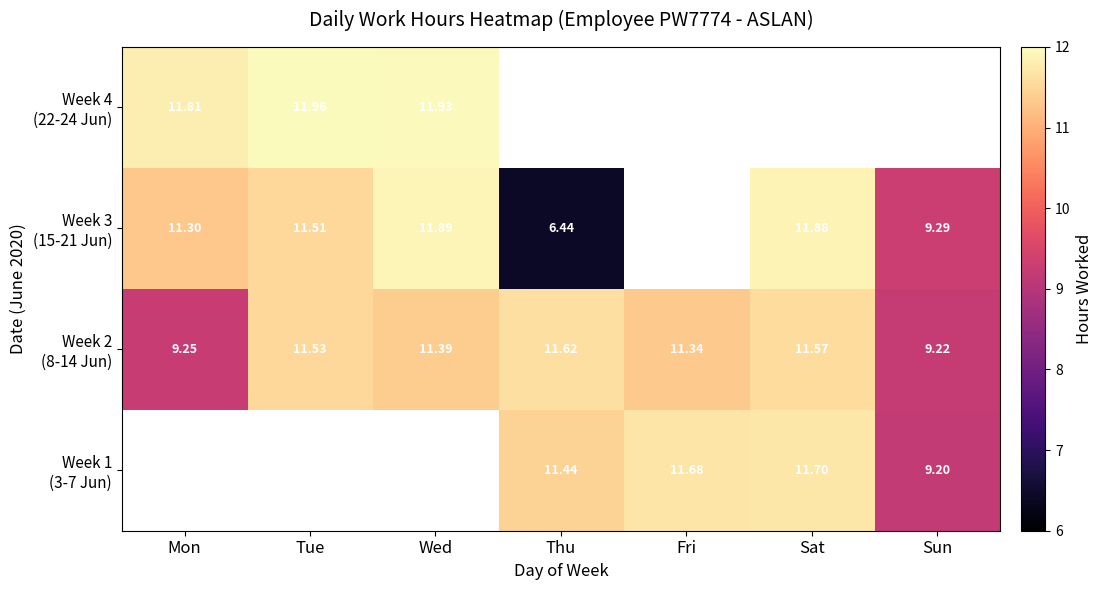

What is the total value across all series at Sat?

35.1